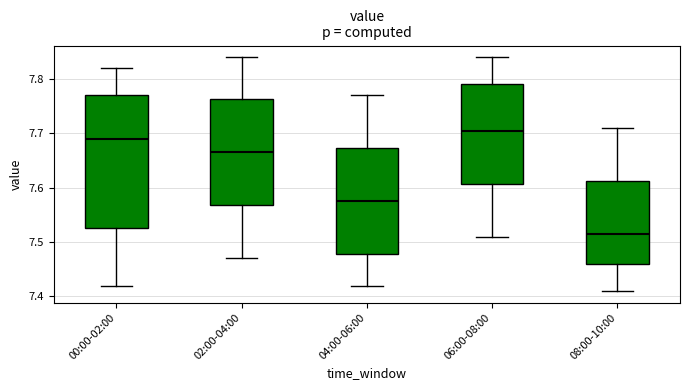

Comparing the boxes themselves (not the whiskers), which one is the tallest?

00:00-02:00